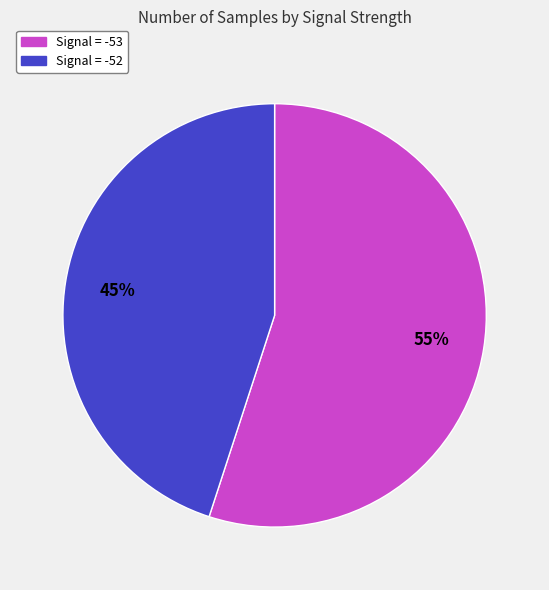

To the nearest percent, what is the average slice percentage?

50%